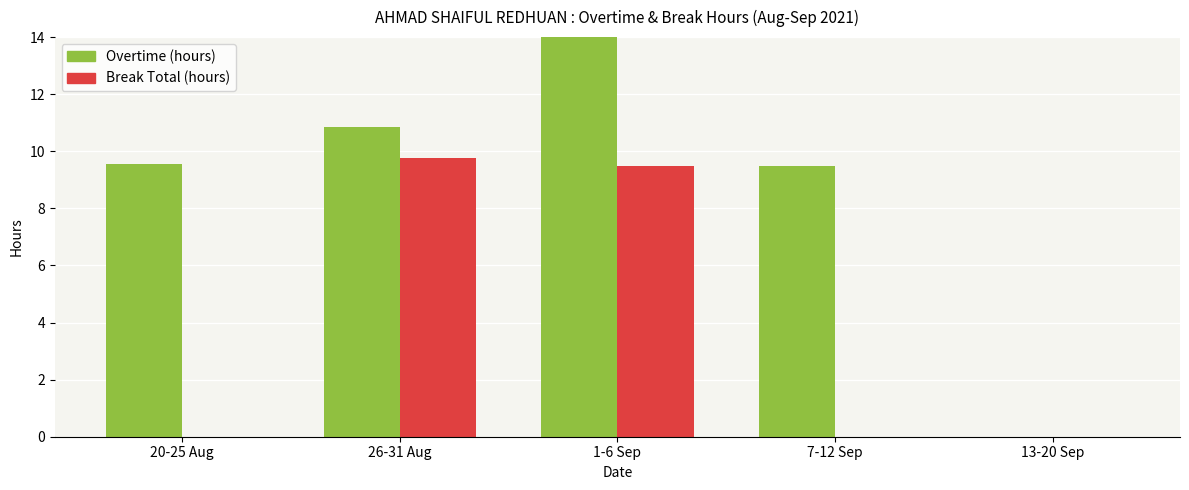

Which has a higher value, 1-6 Sep or 7-12 Sep?

1-6 Sep